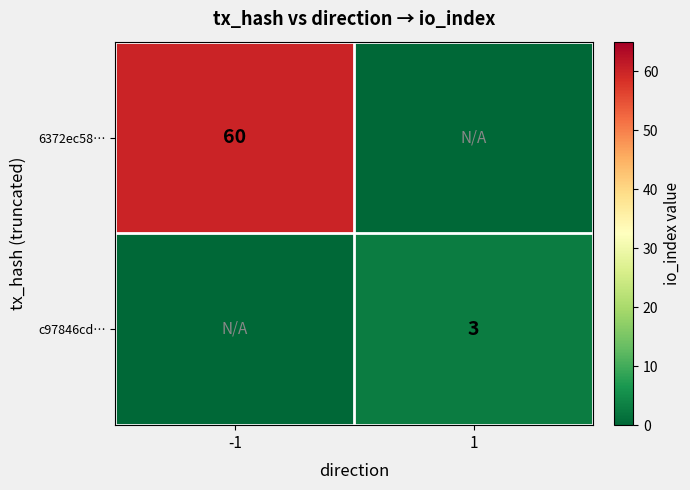

Is it true that c97846cd… equals 3 at 1?

True